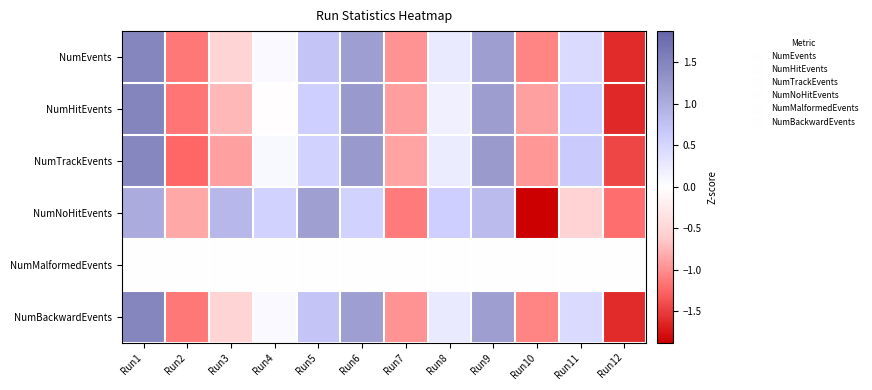

Reading left to right, extract all data points from this chart.

NumEvents: Run1=1.5	Run2=-1.1	Run3=-0.5	Run4=0.1	Run5=0.7	Run6=1.2	Run7=-1.0	Run8=0.3	Run9=1.2	Run10=-1.1	Run11=0.4	Run12=-1.6
NumHitEvents: Run1=1.5	Run2=-1.1	Run3=-0.7	Run4=-0.0	Run5=0.6	Run6=1.2	Run7=-0.9	Run8=0.2	Run9=1.2	Run10=-0.9	Run11=0.6	Run12=-1.6
NumTrackEvents: Run1=1.5	Run2=-1.2	Run3=-0.9	Run4=0.1	Run5=0.5	Run6=1.2	Run7=-0.9	Run8=0.2	Run9=1.2	Run10=-0.9	Run11=0.6	Run12=-1.4
NumNoHitEvents: Run1=1.0	Run2=-0.8	Run3=0.9	Run4=0.5	Run5=1.2	Run6=0.5	Run7=-1.1	Run8=0.6	Run9=0.8	Run10=-1.9	Run11=-0.5	Run12=-1.2
NumMalformedEvents: Run1=0.0	Run2=0.0	Run3=0.0	Run4=0.0	Run5=0.0	Run6=0.0	Run7=0.0	Run8=0.0	Run9=0.0	Run10=0.0	Run11=0.0	Run12=0.0
NumBackwardEvents: Run1=1.5	Run2=-1.1	Run3=-0.5	Run4=0.1	Run5=0.7	Run6=1.2	Run7=-1.0	Run8=0.3	Run9=1.2	Run10=-1.1	Run11=0.4	Run12=-1.6